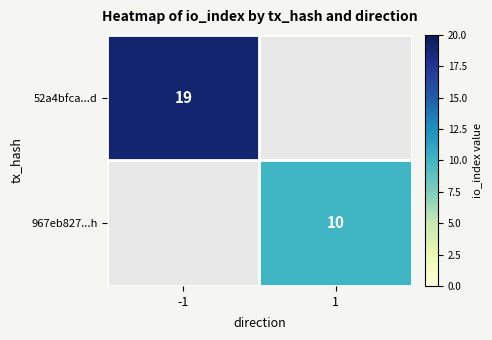

How many categories are shown in the chart?

2